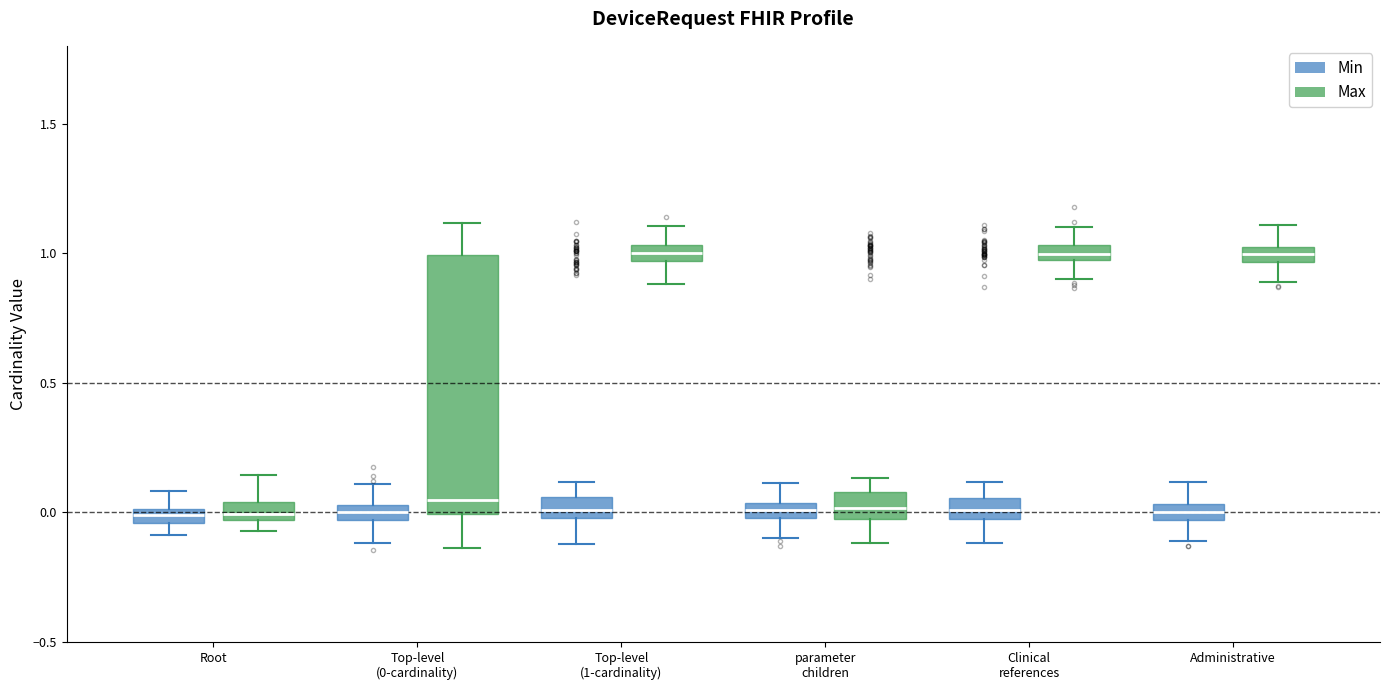

Where is the lower edge of the box for Top-level (0-cardinality) (Min) on the y-axis? The values are not printed on the chart, so give them approximately, as read against the axis.

-0.05